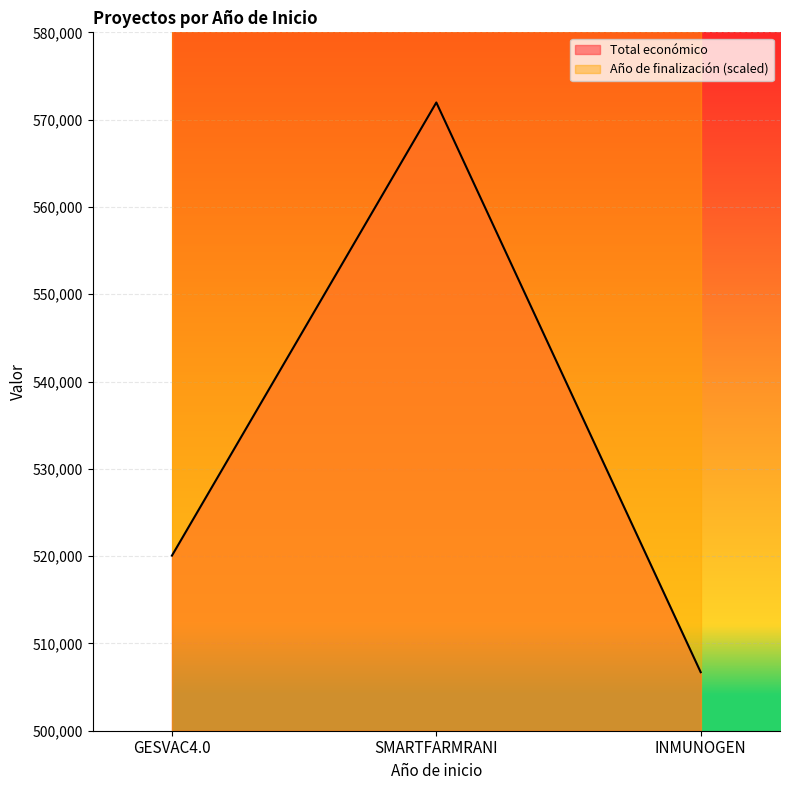

Where does the data first go above 520062?

SMARTFARMRANI